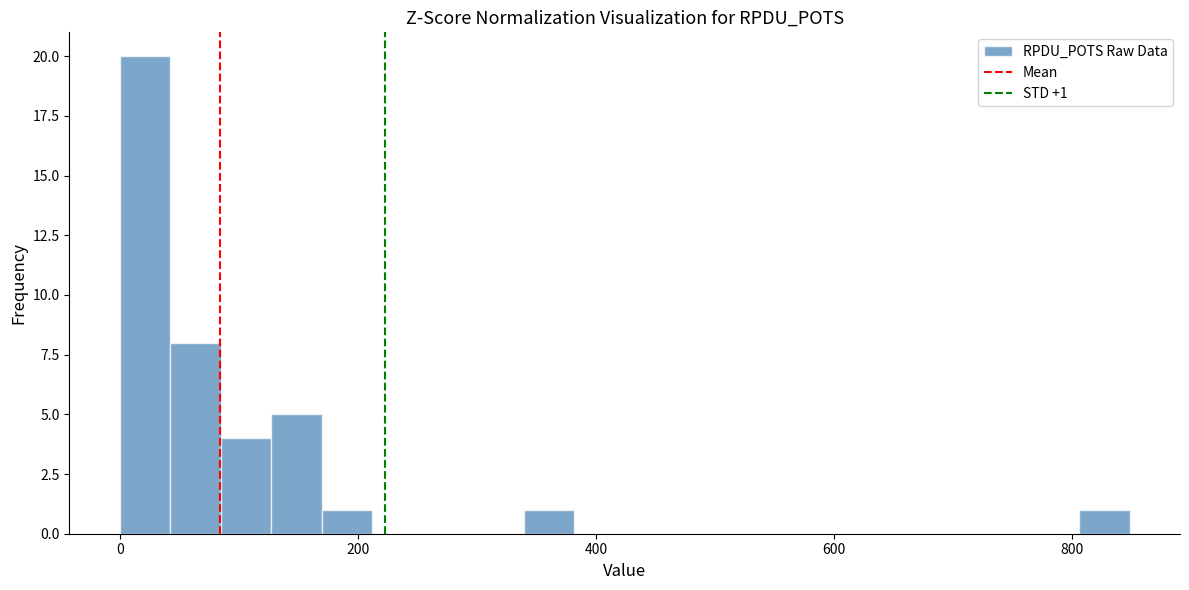

Around what value on the x-axis is the tallest bar? Give the approximate position of its centre, as read against the axis.

20